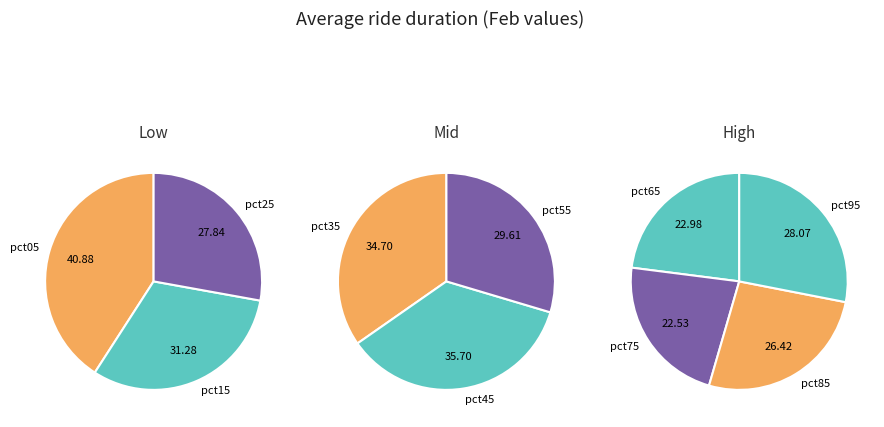

To the nearest percent, what is the difference between the largest and smallest slice percentages?

6%